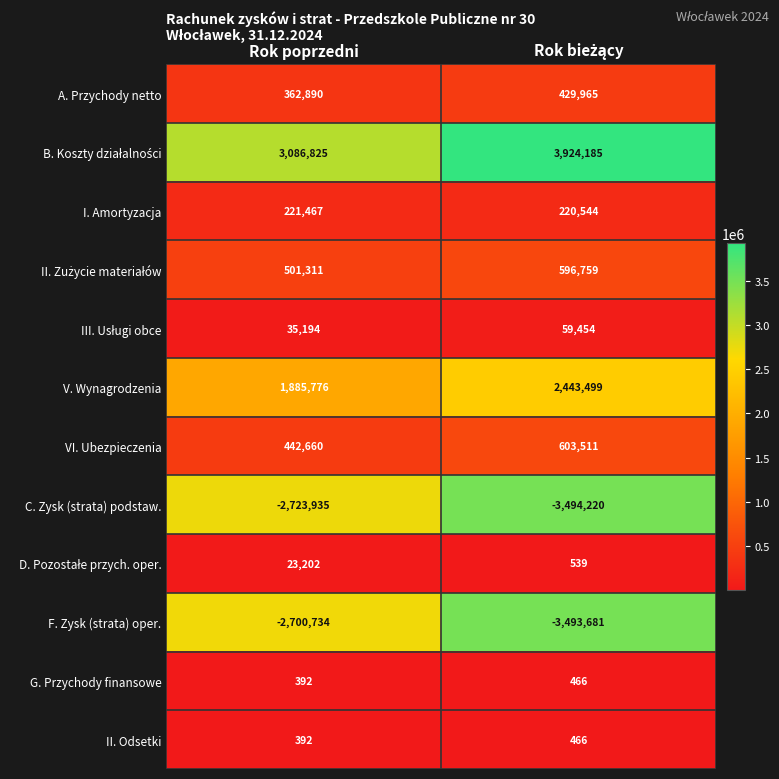

The G. Przychody finansowe series shows 165 at Rok poprzedni. True or false?

False